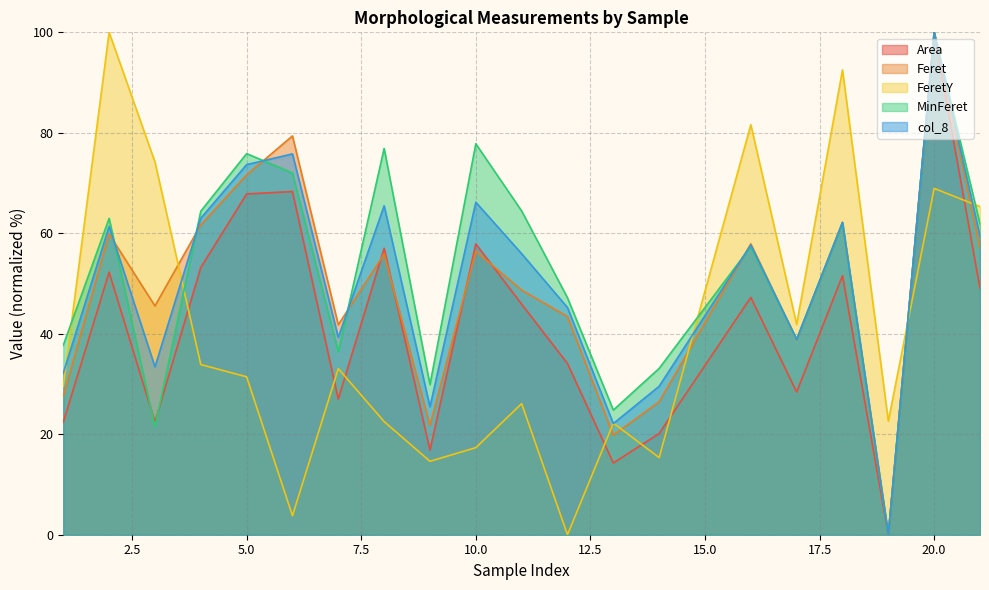

What is the difference between the highest and lowest values at 13?

10.5